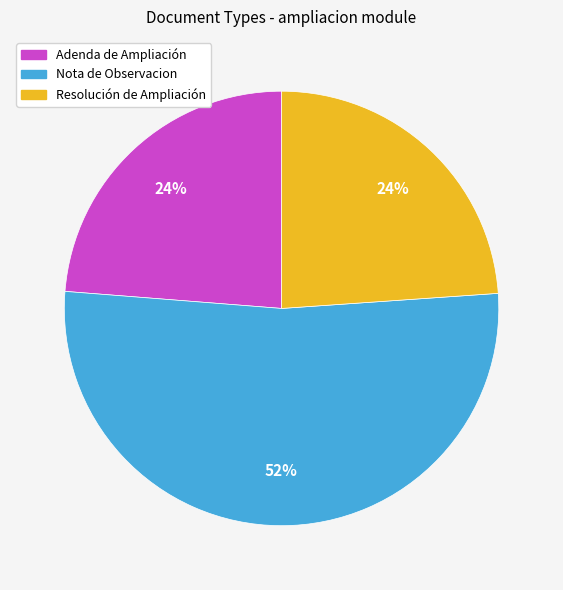

Does any single category account for the majority?

Yes